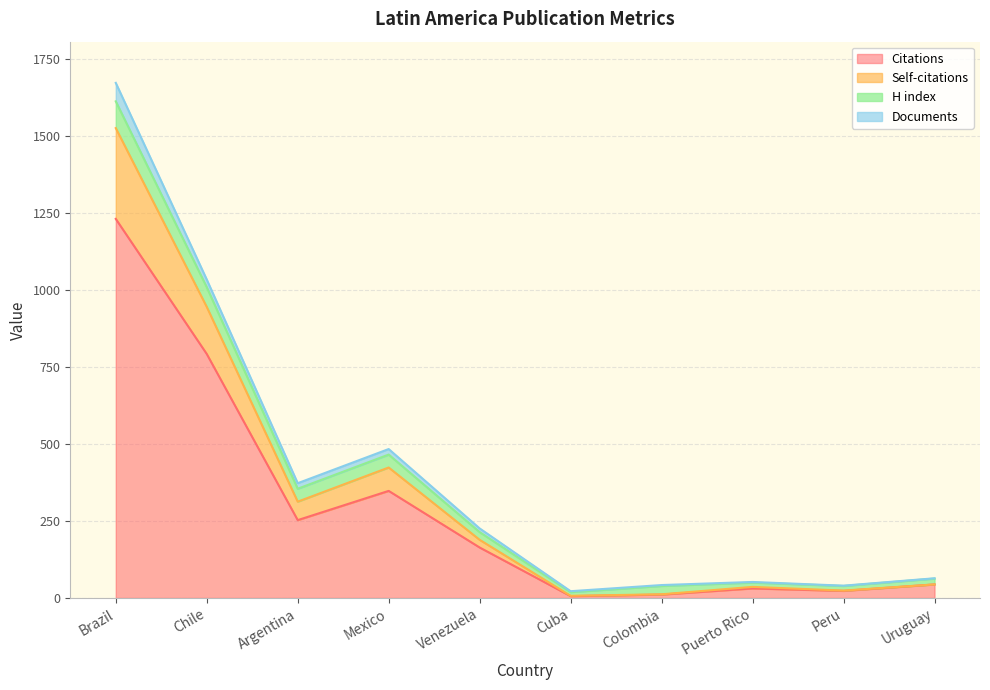

Where is the first local maximum for Self-citations?

Mexico